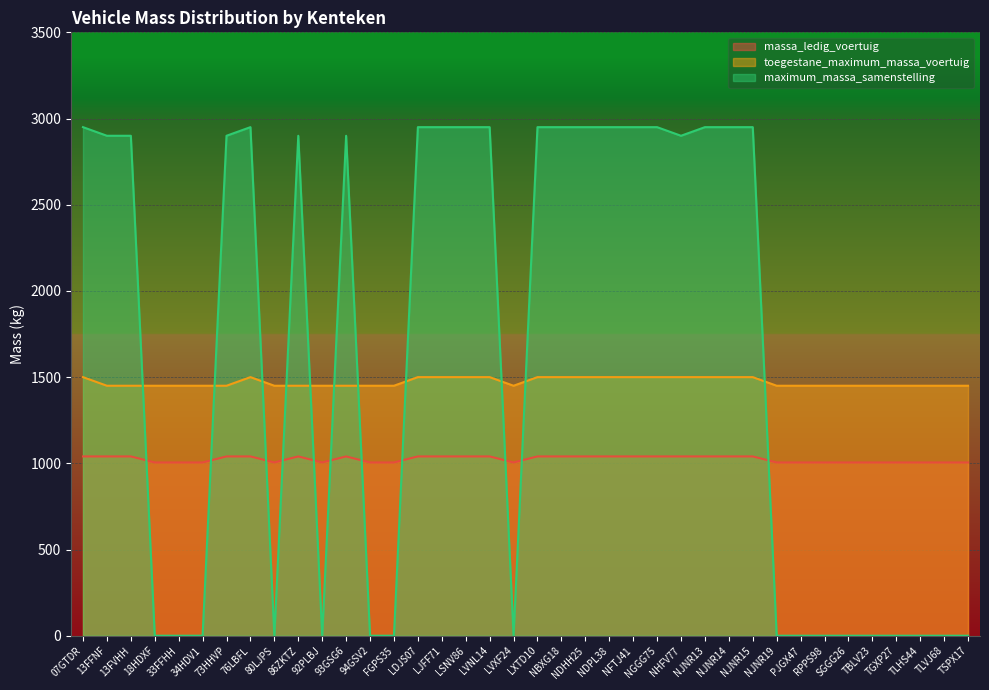

Between 18HDXF and NFTJ41, which series saw the biggest shift?

maximum_massa_samenstelling